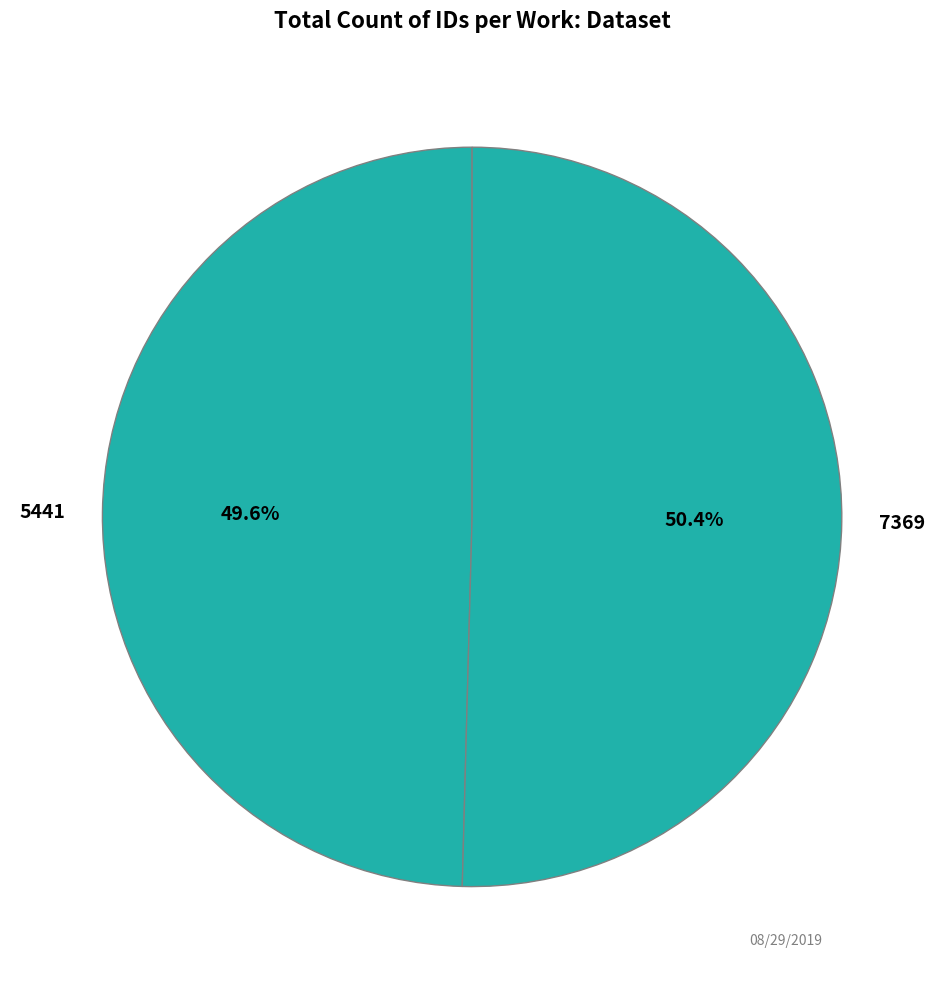

Rank the categories by value from highest to lowest.

7369, 5441